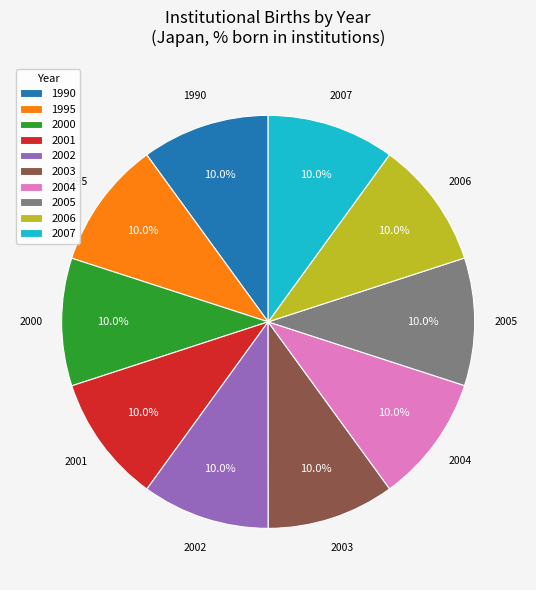

Is 2002 the majority of the pie?

No